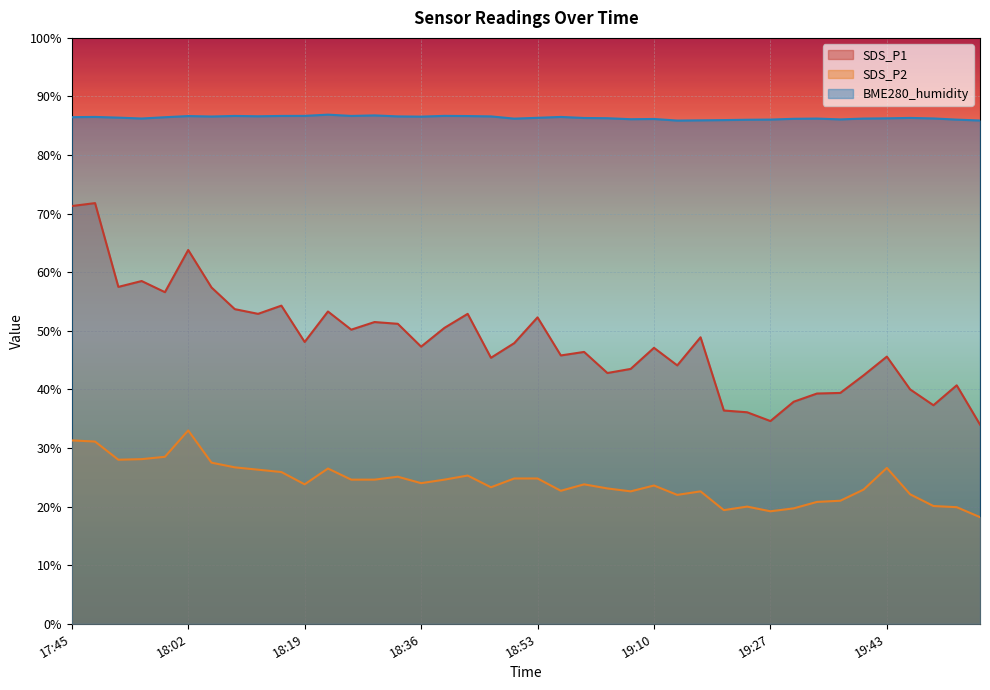

List the series in order of their overall mean, lowest first.

SDS_P2, SDS_P1, BME280_humidity